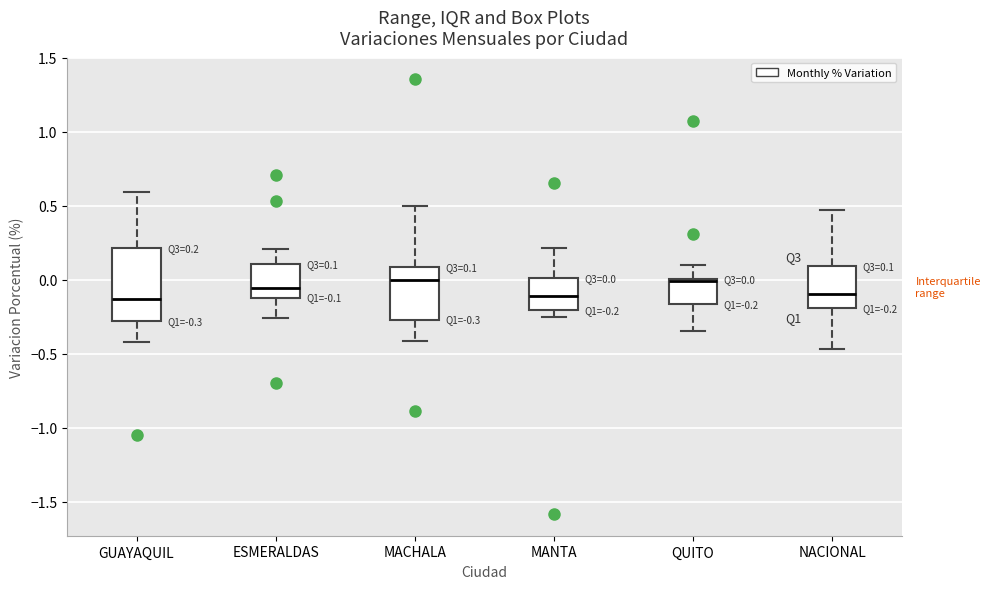

Comparing the boxes themselves (not the whiskers), which one is the tallest?

GUAYAQUIL